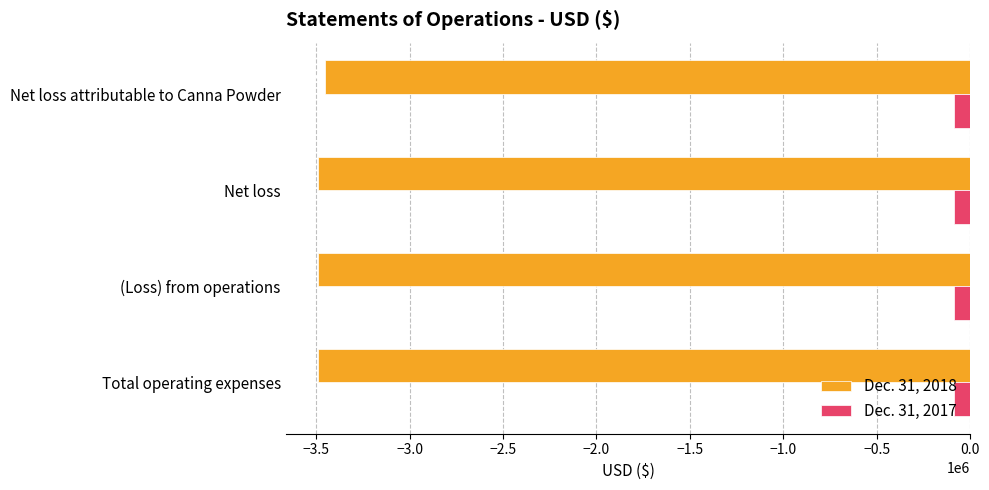

At which label does Dec. 31, 2018 reach its peak?

Net loss attributable to Canna Powder